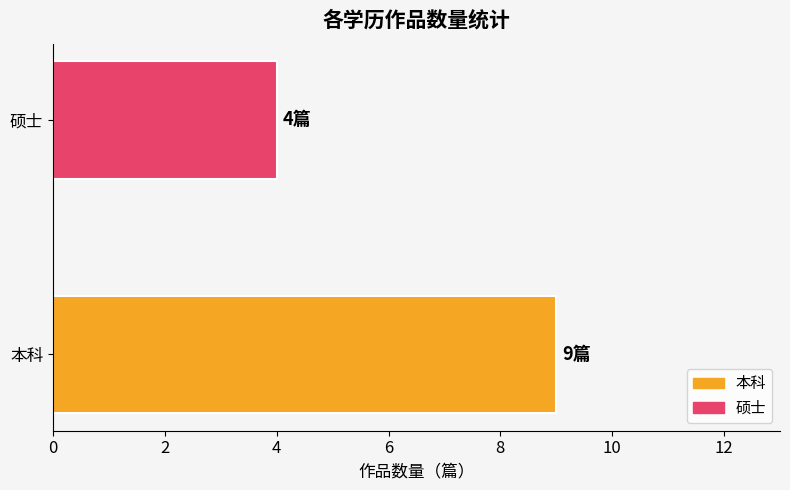

Rank the categories by value from lowest to highest.

硕士, 本科